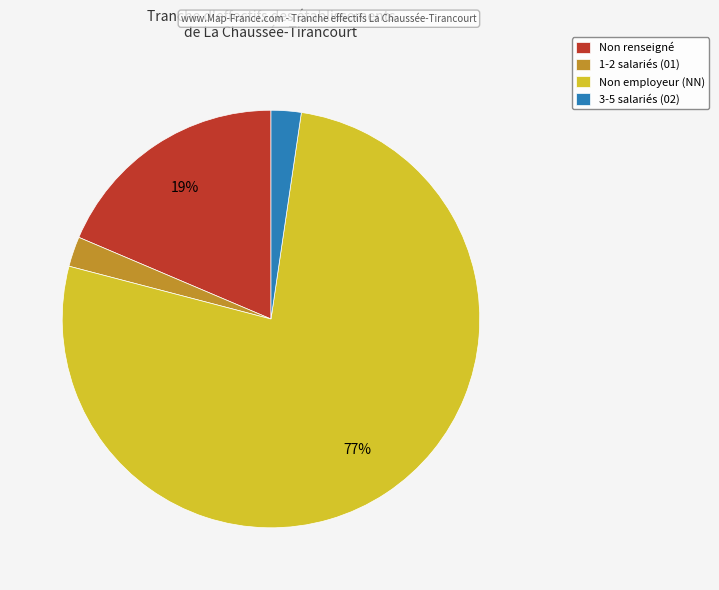

True or false: 1-2 salariés (01) accounts for 2% of the total.

True